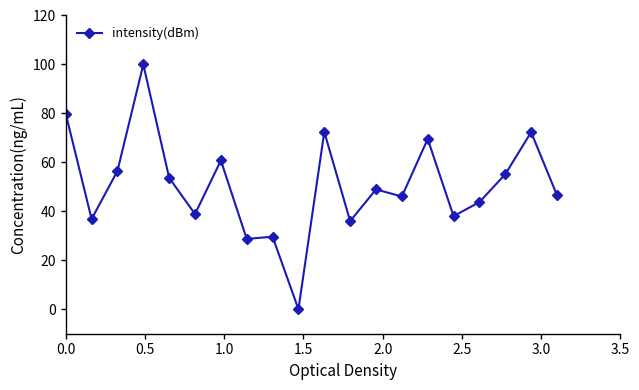

What is the maximum value shown in the chart?

100.0